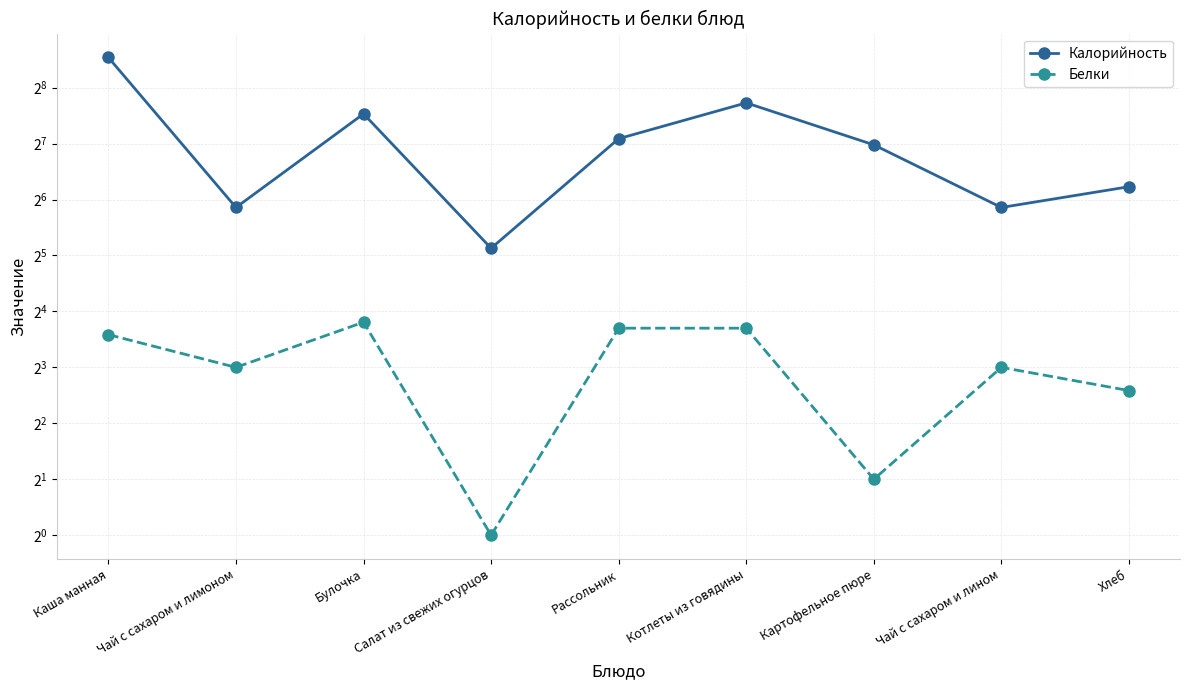

What is the difference between the maximum and minimum values in the Белки series?

13